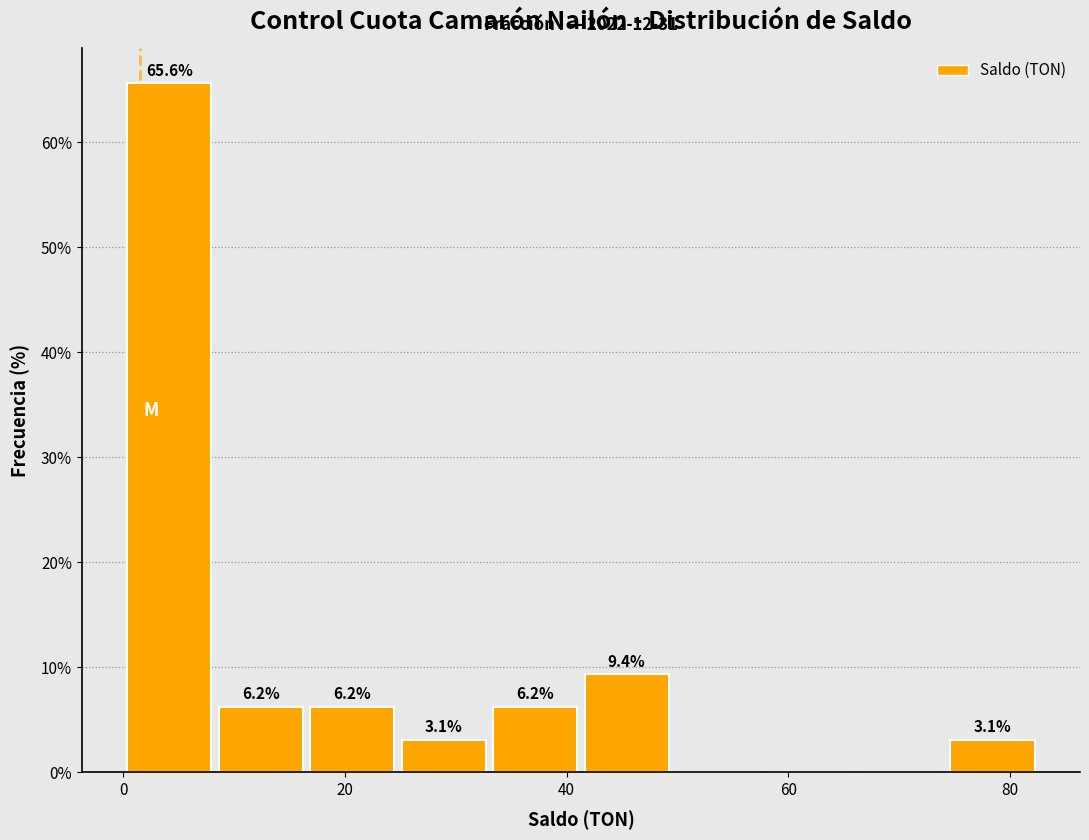

Which range on the x-axis has the tallest bar?

0 to 8